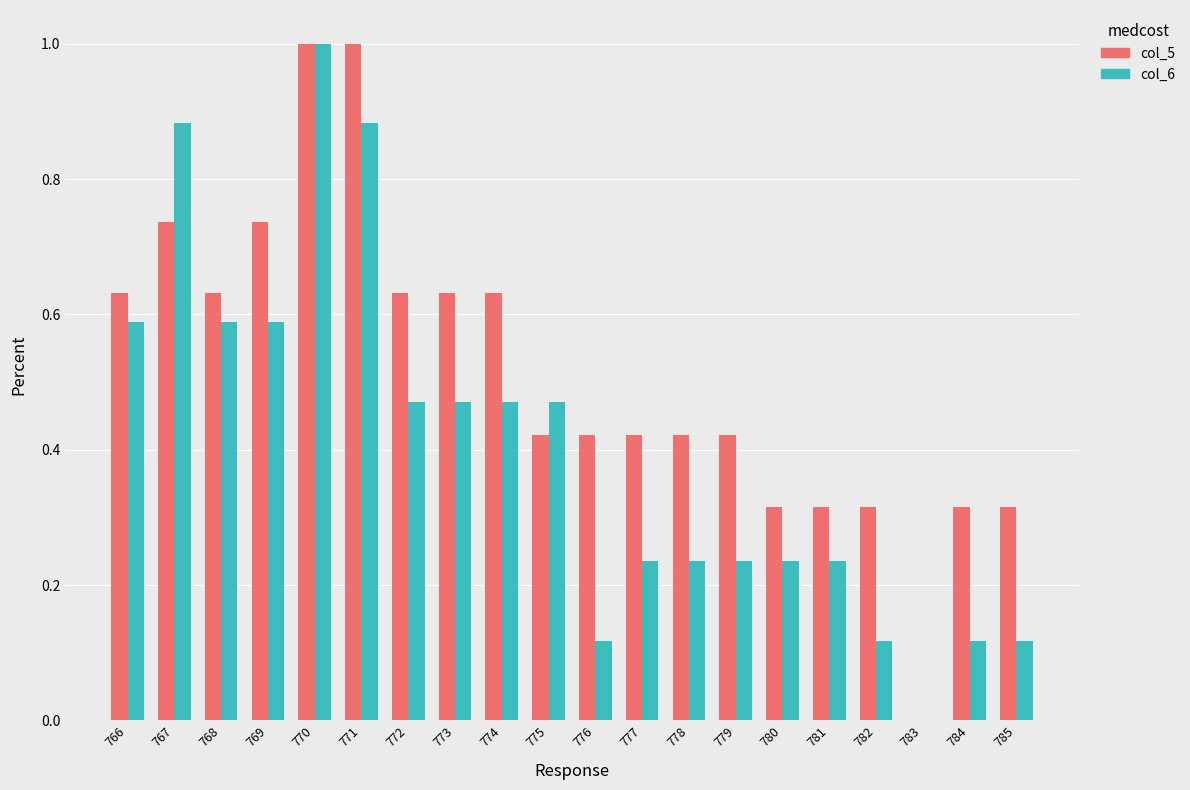

Is the value of col_5 at 773 greater than the value of col_6 at 773?

Yes